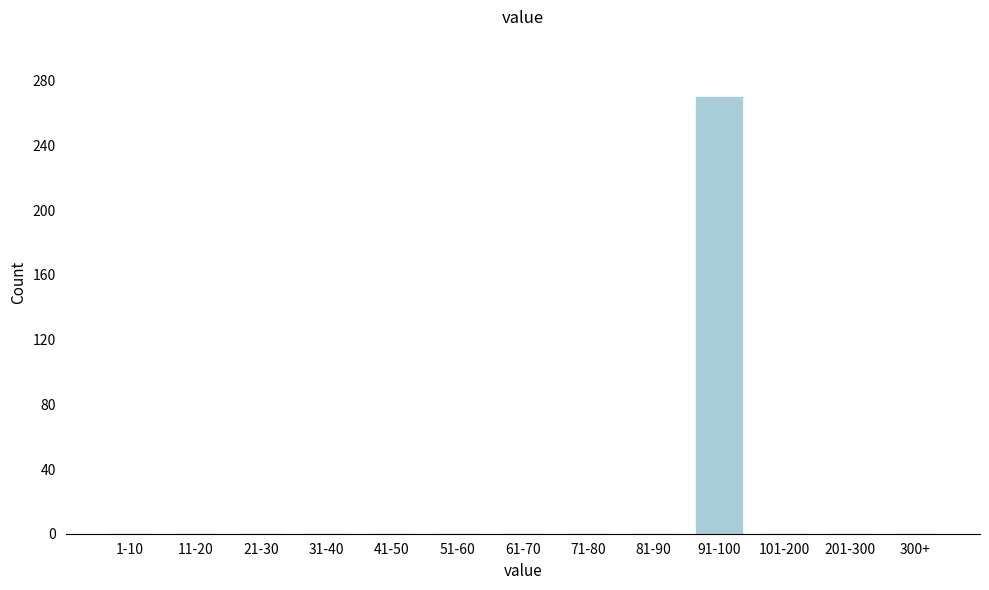

Reading left to right, what are all the values shown in this chart?

1-10=0	11-20=0	21-30=0	31-40=0	41-50=0	51-60=0	61-70=0	71-80=0	81-90=0	91-100=270	101-200=0	201-300=0	300+=0